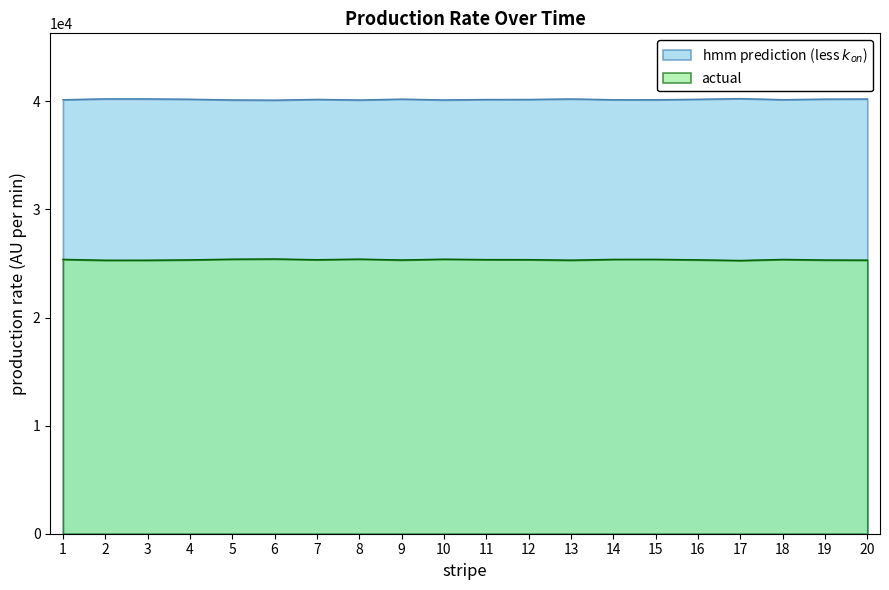

True or false: actual and hmm prediction intersect in this chart.

False